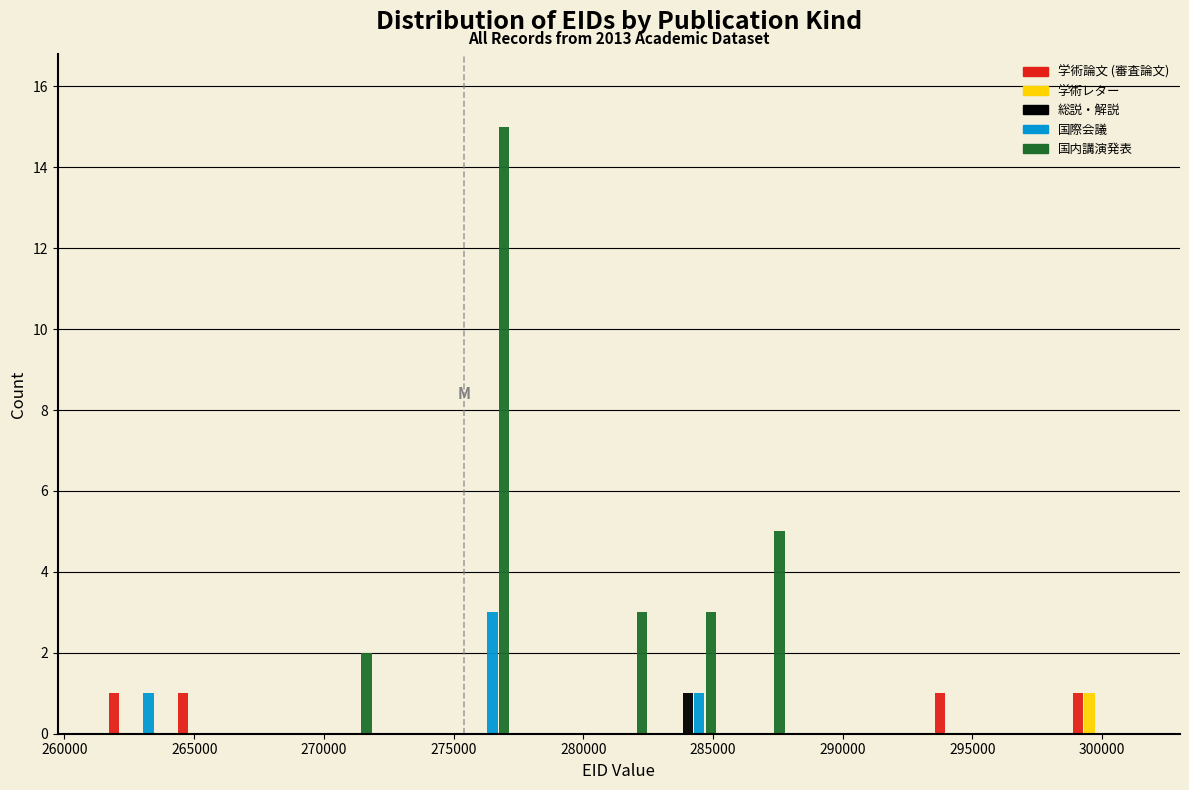

In the 国際会議 series, which range on the x-axis has the tallest bar?

274500 to 277500